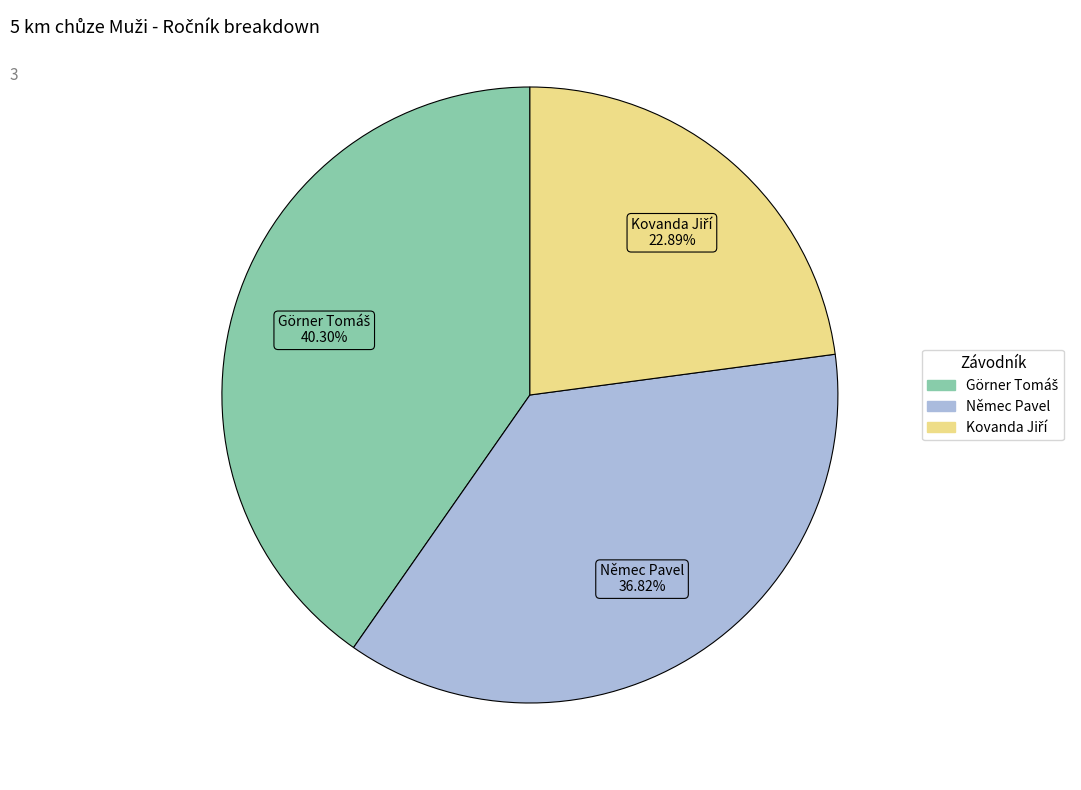

Count the number of slices in the pie.

3